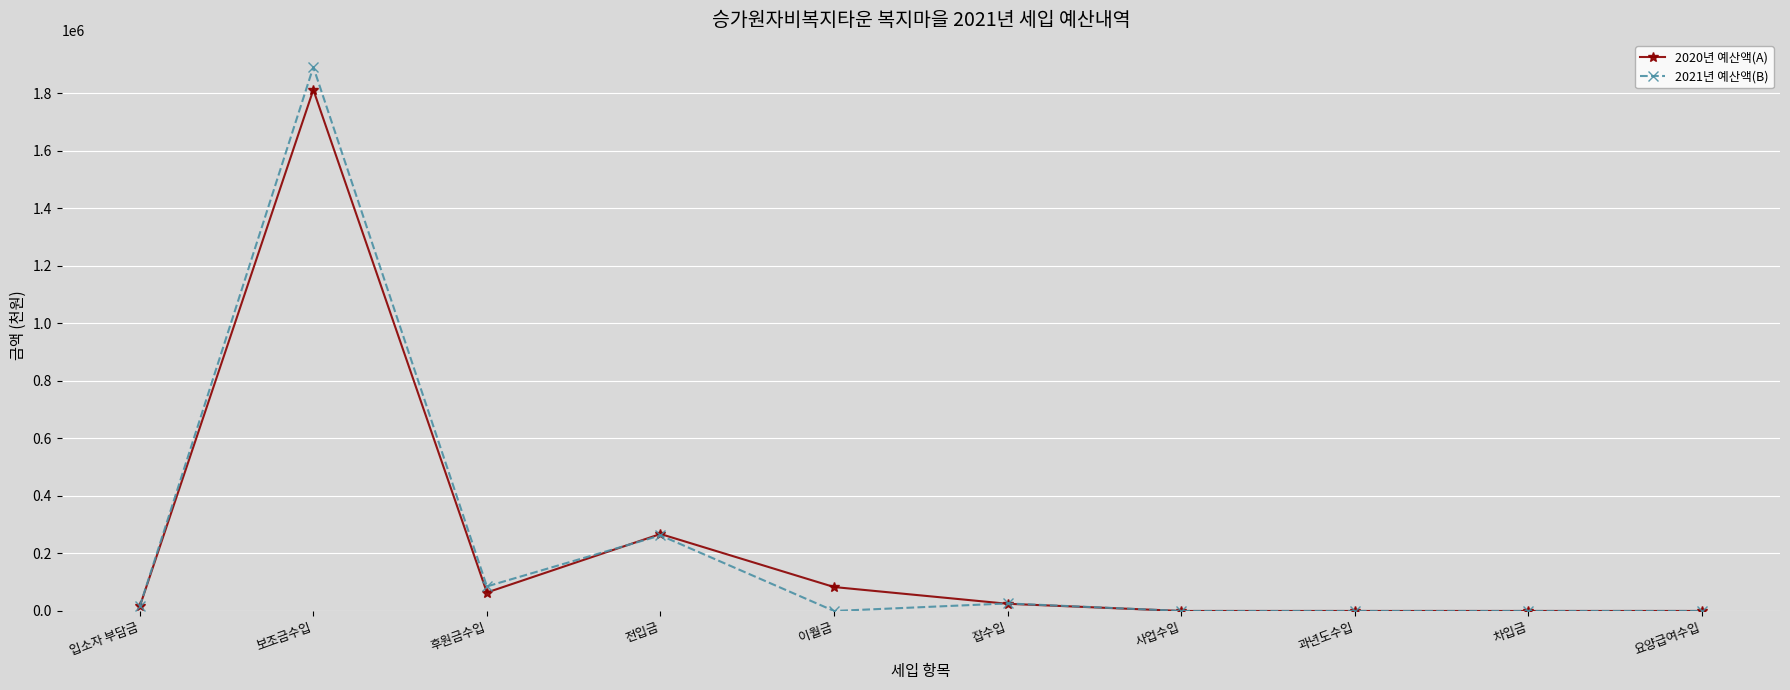

At which category does the chart reach its peak across all series?

보조금수입